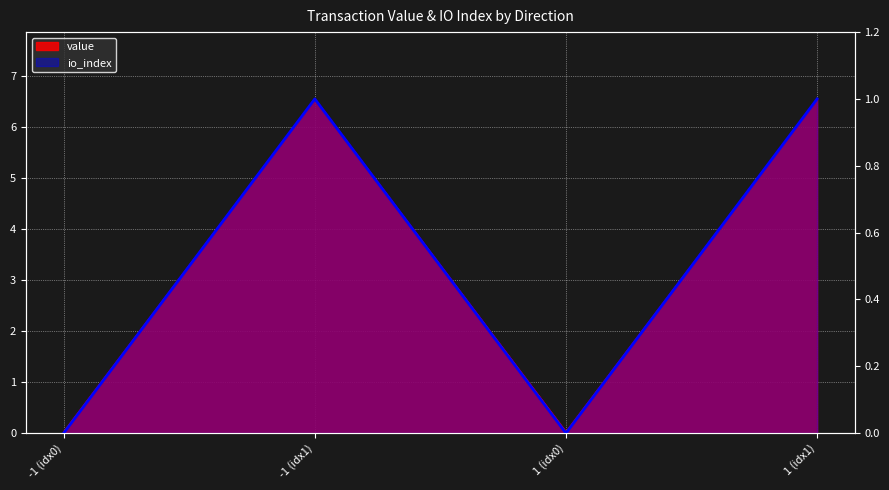

Is the value of io_index at -1 greater than the value of value at -1?

No